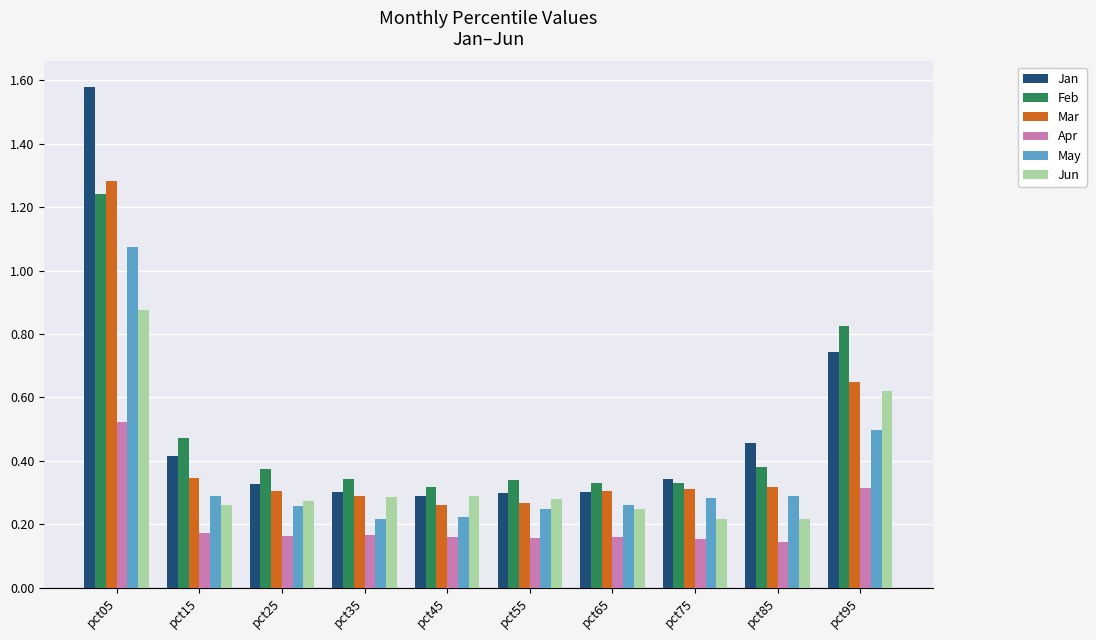

The value of Feb at pct45 is 0.3. True or false?

True